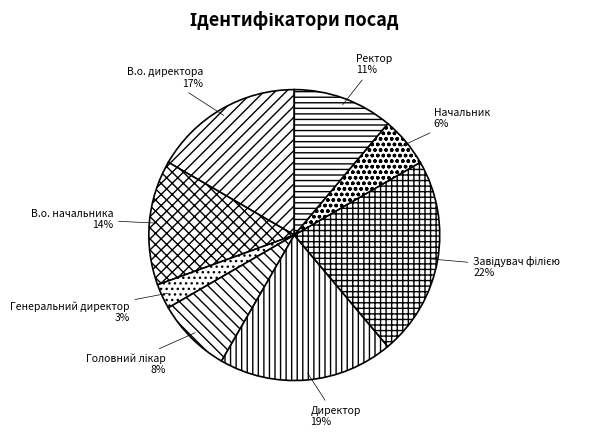

Do В.о. директора and Генеральний директор together represent more than half of the pie?

No